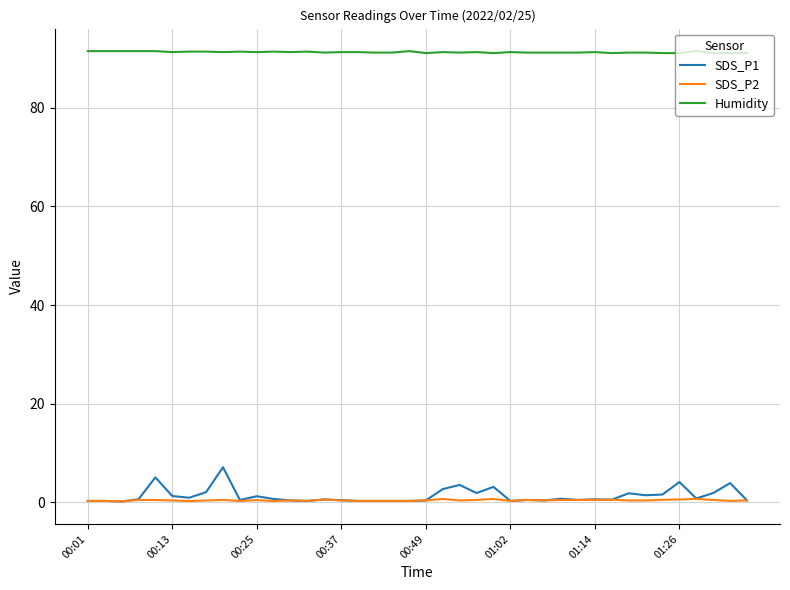

True or false: SDS_P2 and Humidity cross at least once.

False